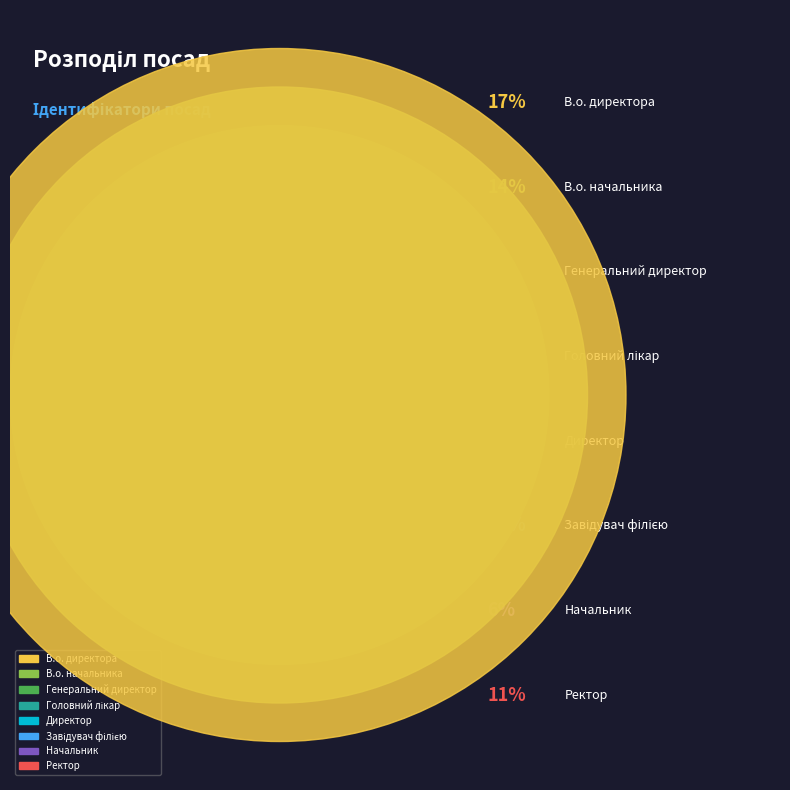

Rank the categories by value from lowest to highest.

Генеральний директор, Начальник, Головний лікар, Ректор, В.о. начальника, В.о. директора, Директор, Завідувач філією